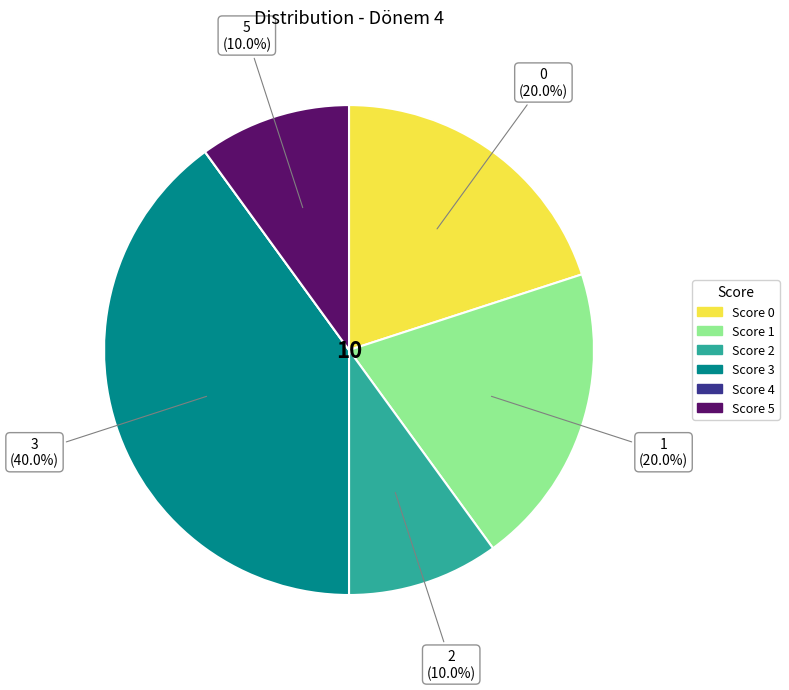

Does any single category account for the majority?

No